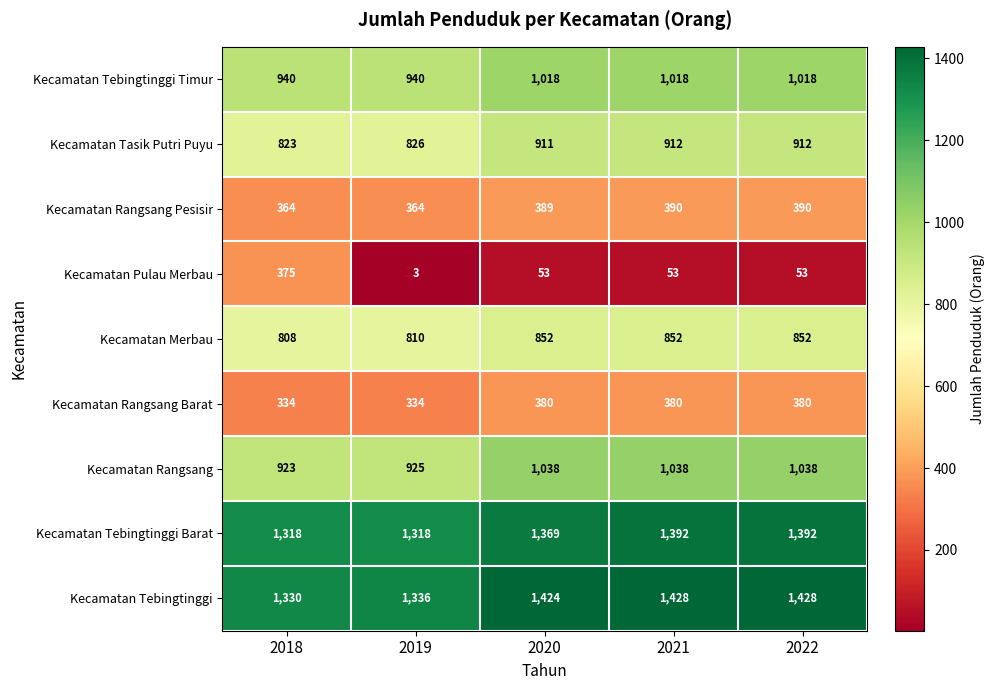

True or false: Kecamatan Rangsang has a value of 1038 at 2022.

True